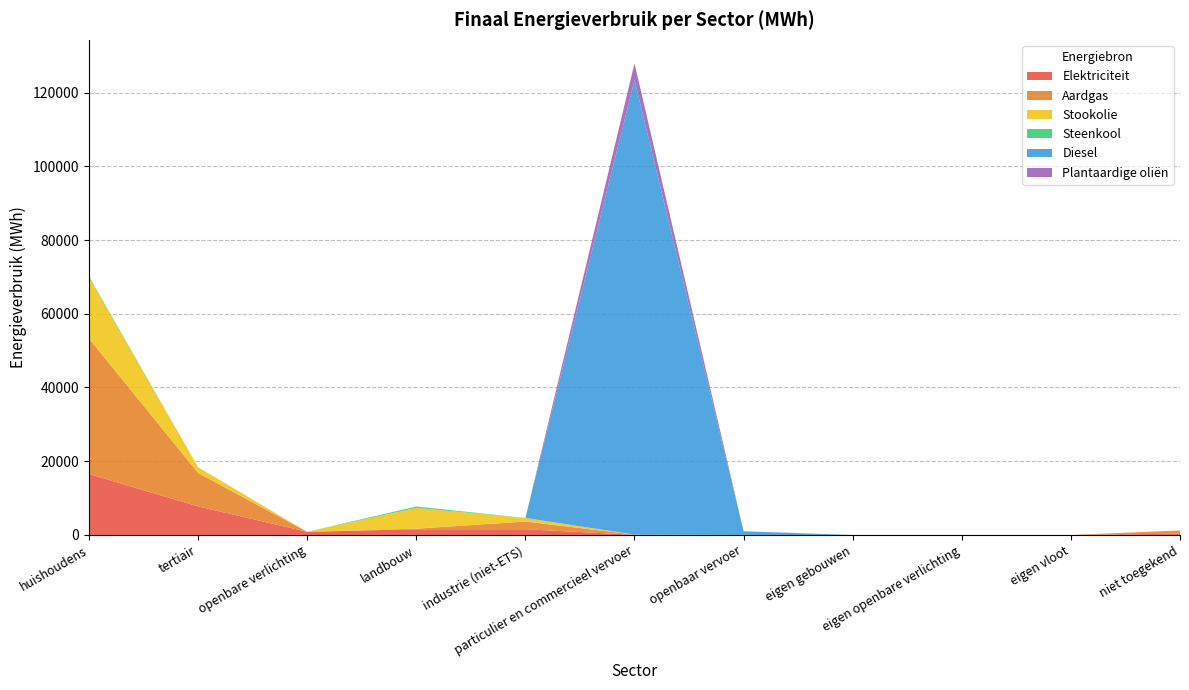

Reading left to right, extract all data points from this chart.

Elektriciteit: huishoudens=16518.8	tertiair=7753.8	openbare verlichting=854.7	landbouw=1546.1	industrie (niet-ETS)=1555.7	particulier en commercieel vervoer=40.3	openbaar vervoer=5.5	eigen gebouwen=0.0	eigen openbare verlichting=0.0	eigen vloot=0.0	niet toegekend=346.5
Aardgas: huishoudens=36780.1	tertiair=9083.0	openbare verlichting=0.0	landbouw=164.8	industrie (niet-ETS)=2090.6	particulier en commercieel vervoer=57.9	openbaar vervoer=0.0	eigen gebouwen=0.0	eigen openbare verlichting=0.0	eigen vloot=0.0	niet toegekend=873.1
Stookolie: huishoudens=16506.7	tertiair=1537.8	openbare verlichting=0.0	landbouw=5638.1	industrie (niet-ETS)=956.1	particulier en commercieel vervoer=0.0	openbaar vervoer=0.0	eigen gebouwen=0.0	eigen openbare verlichting=0.0	eigen vloot=0.0	niet toegekend=0.0
Steenkool: huishoudens=304.4	tertiair=0.0	openbare verlichting=0.0	landbouw=367.1	industrie (niet-ETS)=1.9	particulier en commercieel vervoer=0.0	openbaar vervoer=0.0	eigen gebouwen=0.0	eigen openbare verlichting=0.0	eigen vloot=0.0	niet toegekend=0.0
Diesel: huishoudens=0.0	tertiair=0.0	openbare verlichting=0.0	landbouw=0.0	industrie (niet-ETS)=0.0	particulier en commercieel vervoer=123307.7	openbaar vervoer=985.3	eigen gebouwen=0.0	eigen openbare verlichting=0.0	eigen vloot=0.0	niet toegekend=0.0
Plantaardige oliën: huishoudens=0.0	tertiair=0.0	openbare verlichting=0.0	landbouw=0.0	industrie (niet-ETS)=0.0	particulier en commercieel vervoer=4500.0	openbaar vervoer=30.8	eigen gebouwen=0.0	eigen openbare verlichting=0.0	eigen vloot=0.0	niet toegekend=0.0